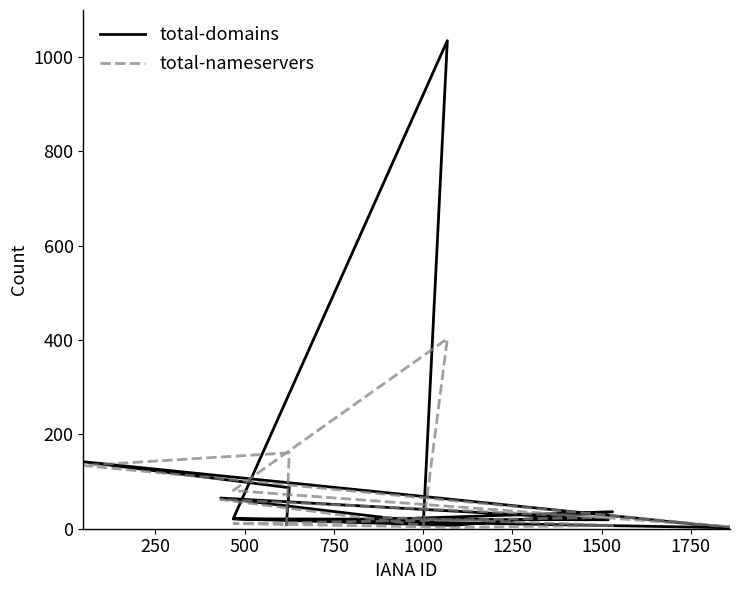

What is the value of the total-domains point at the 1st from the left?

20